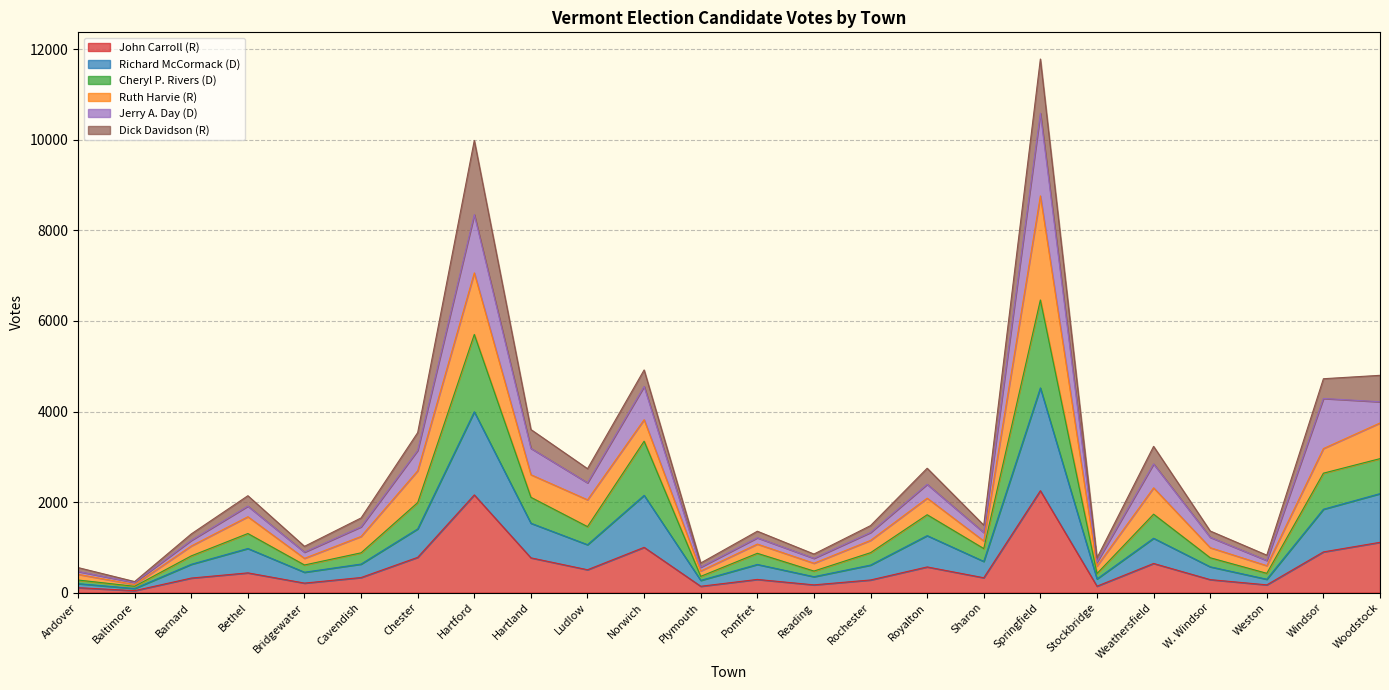

The value of John Carroll (R) at Pomfret is 292. True or false?

True